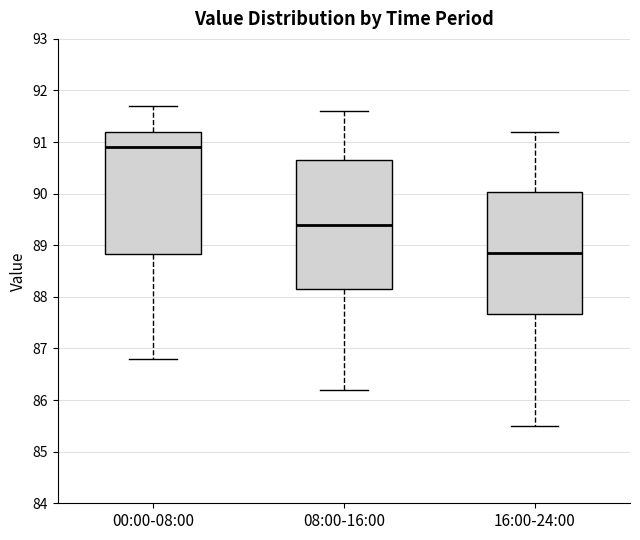

Which box's median line is the lowest?

16:00-24:00